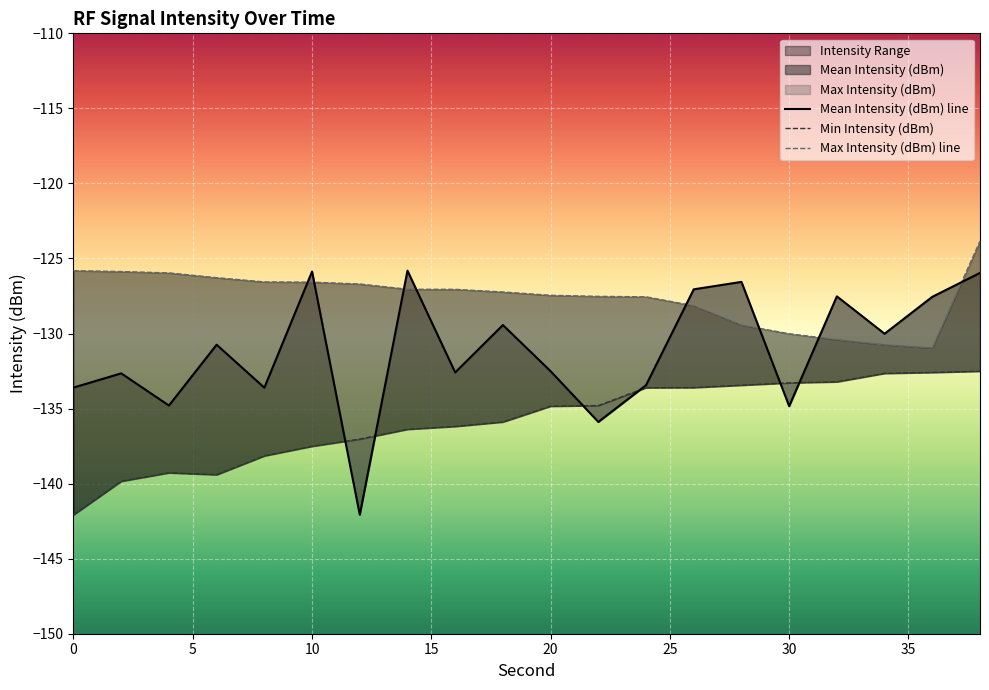

What is the sum of all Max Intensity (dBm) values?

-2551.2